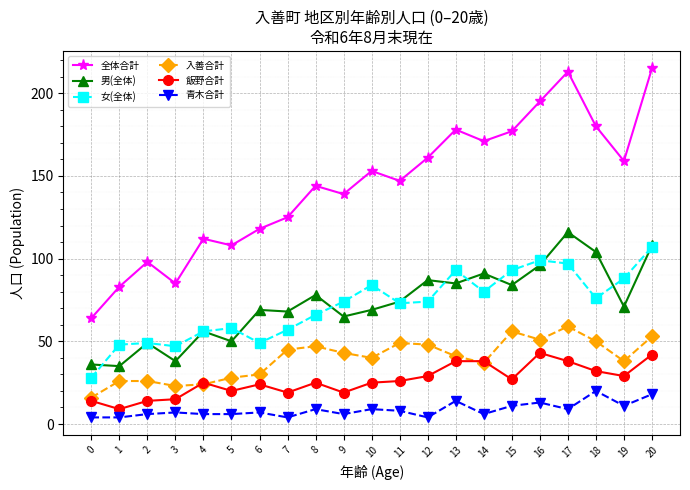

At which label does 女(全体) reach its peak?

20